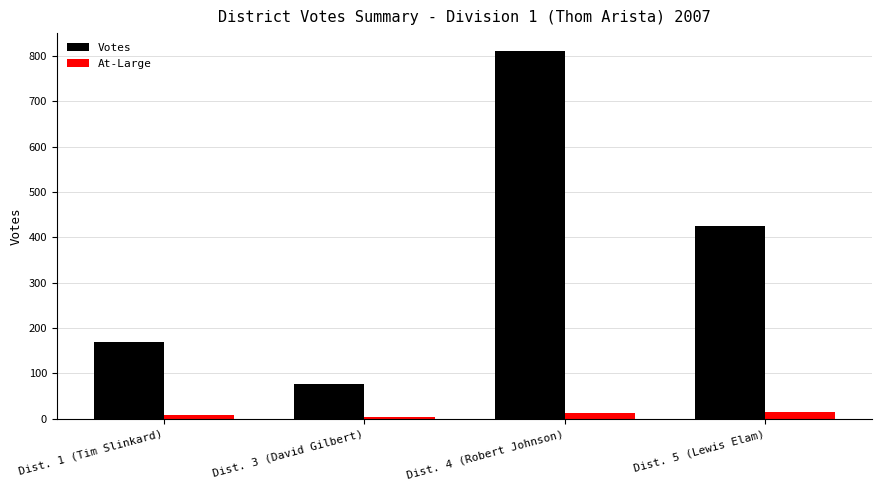

What is the label of the 2nd bar from the left?

Dist. 3 (David Gilbert)